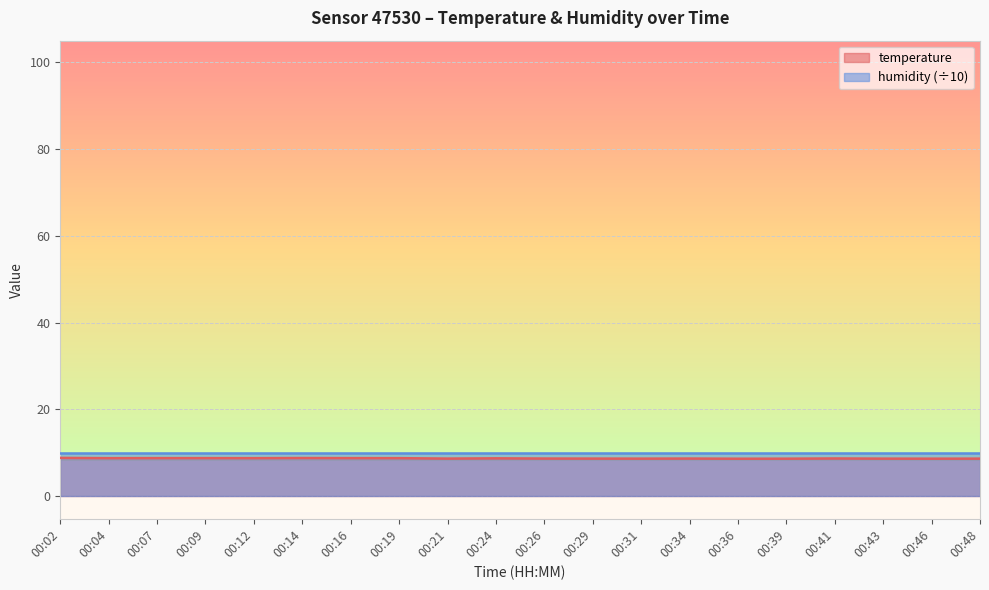

The value at 00:39 is 8.6. True or false?

True